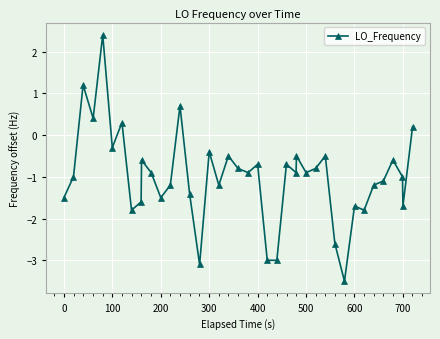

What is the difference between the second highest and minimum values?

4.7